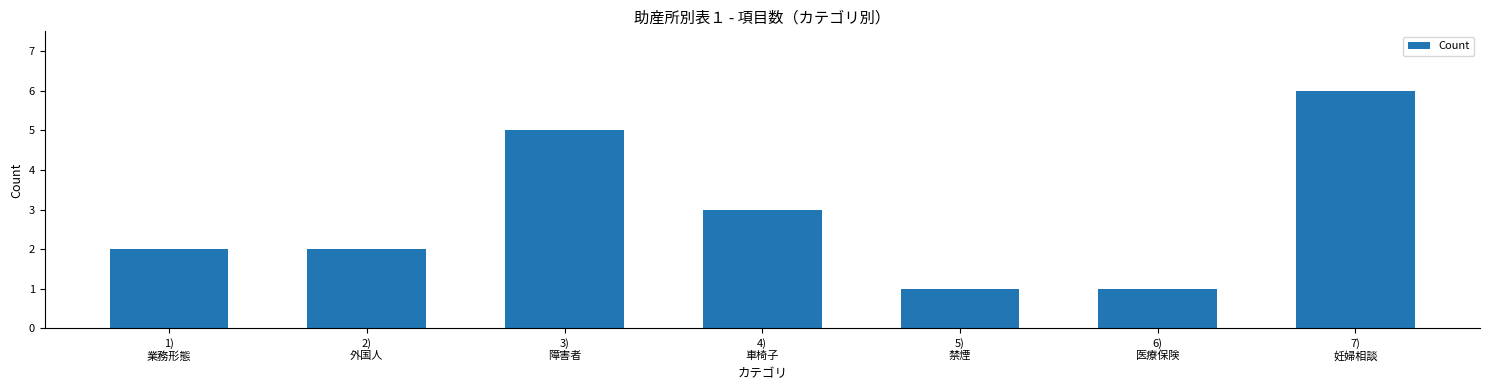

What position from the right is 7)
妊婦相談?

1